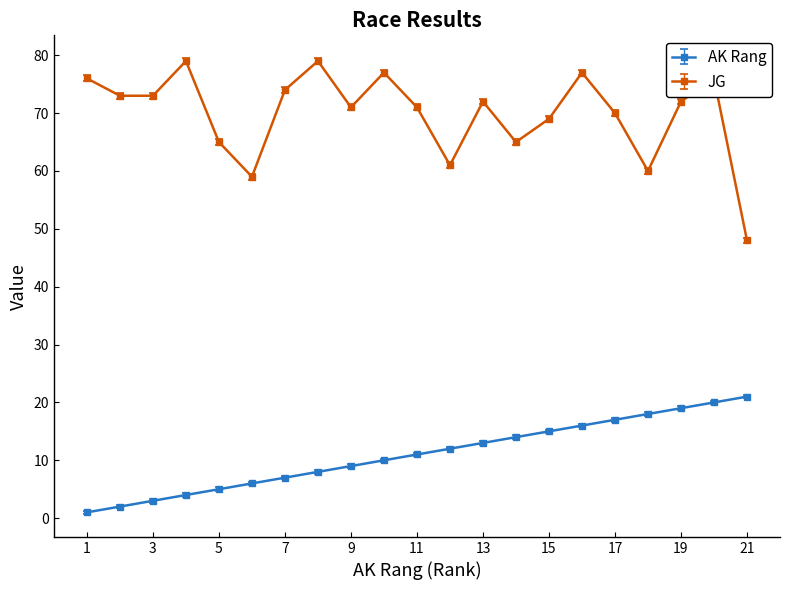

True or false: JG and AK Rang intersect in this chart.

False